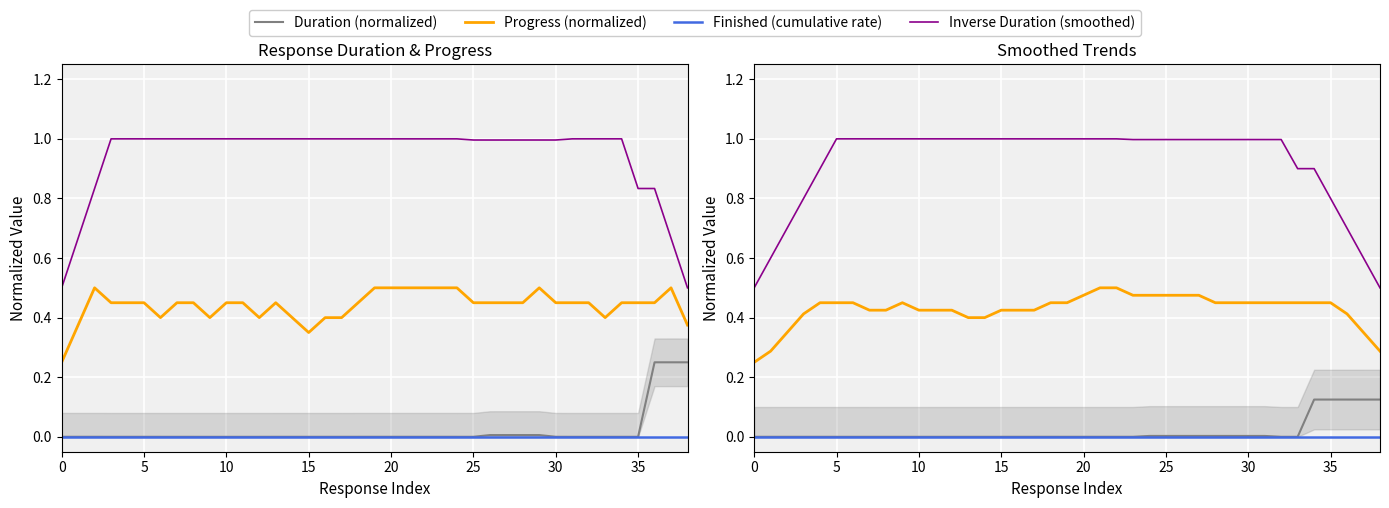

What is the difference between the maximum and minimum values in the Duration (normalized) series?

0.1